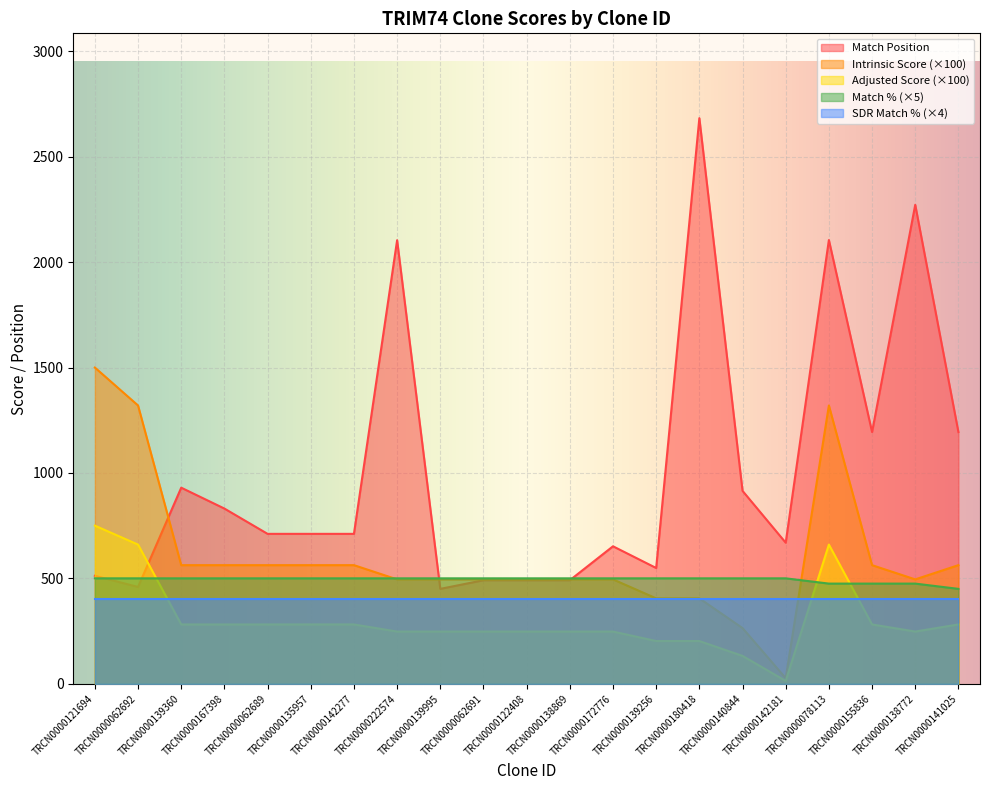

What are all the series names shown in the legend?

Match Position, Intrinsic Score (×100), Adjusted Score (×100), Match % (×5), SDR Match % (×4)